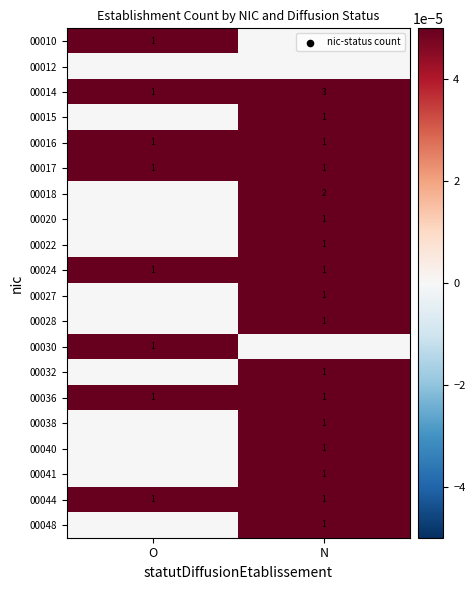

True or false: 00020 has a value of 0 at N.

False